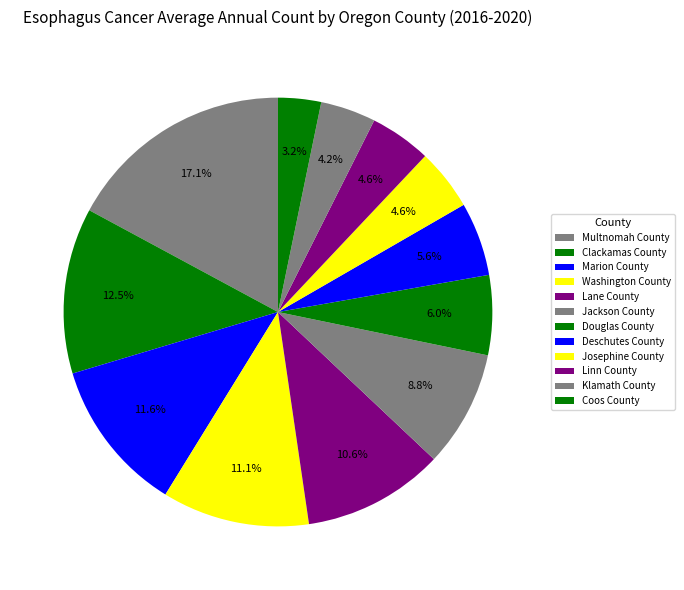

What is the change in value from Washington County to Coos County?

-17